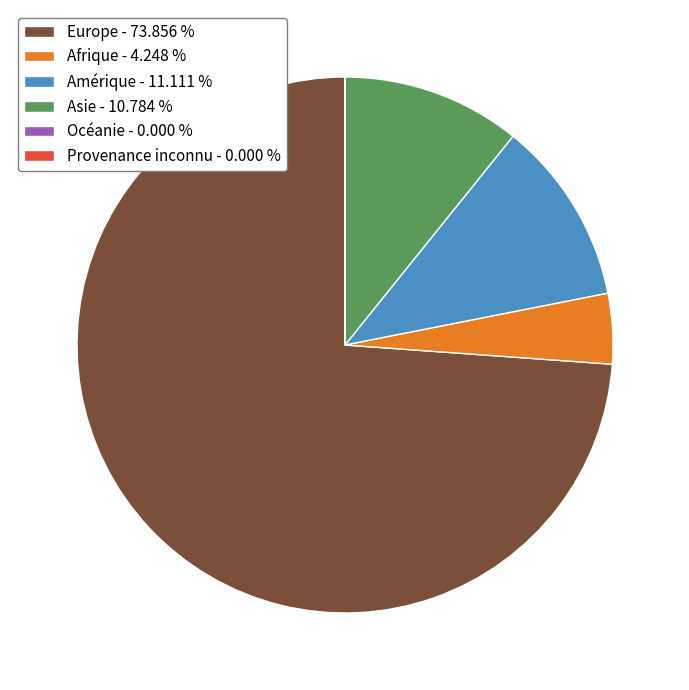

What is the largest slice in the pie chart?

Europe